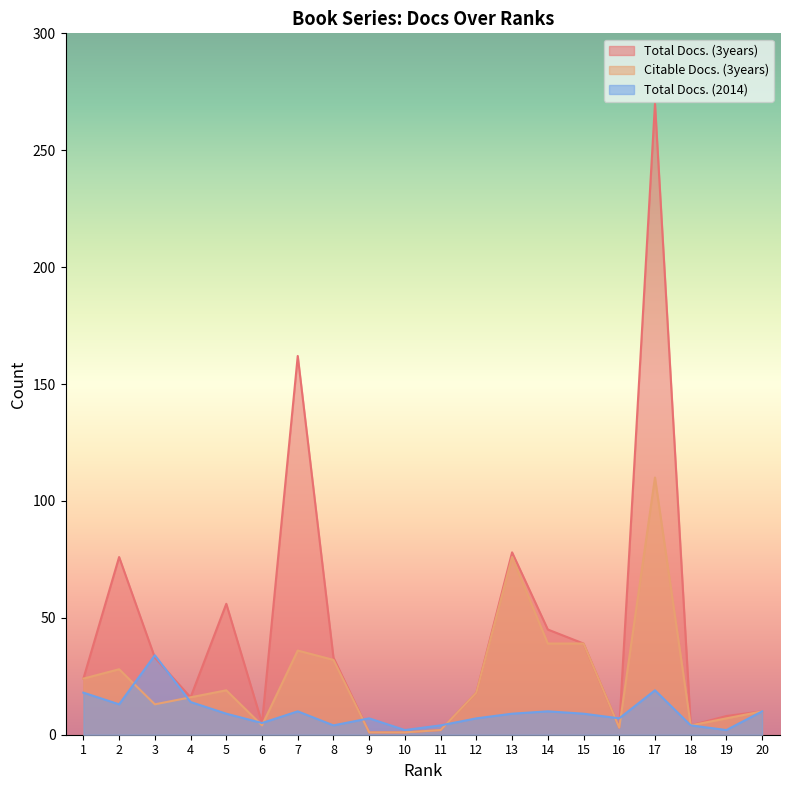

Where does the Total Docs. (2014) series first go above 9?

1